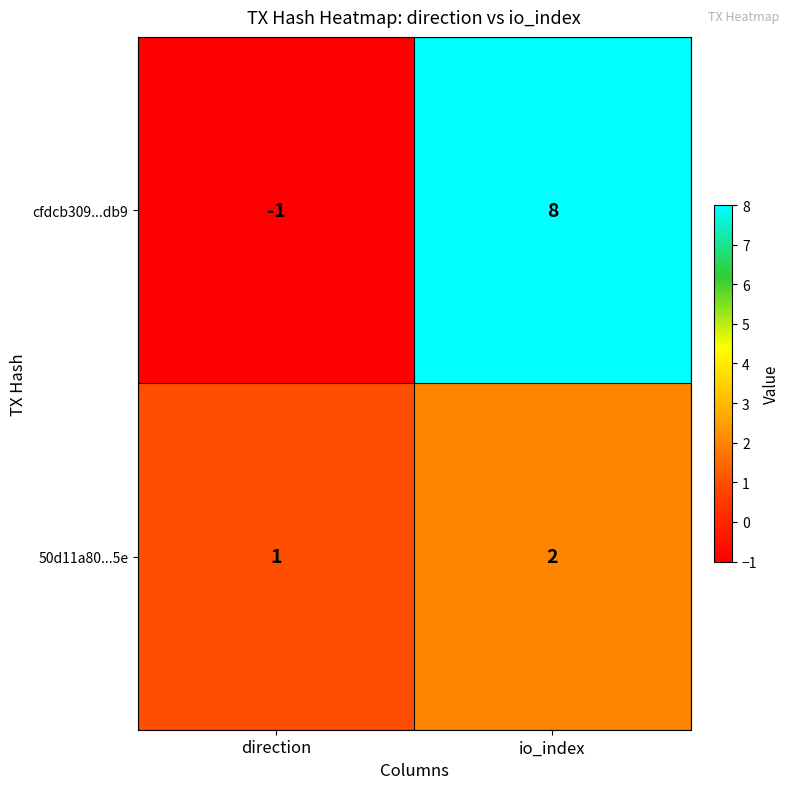

What is the spread (max minus min) of values at direction?

2